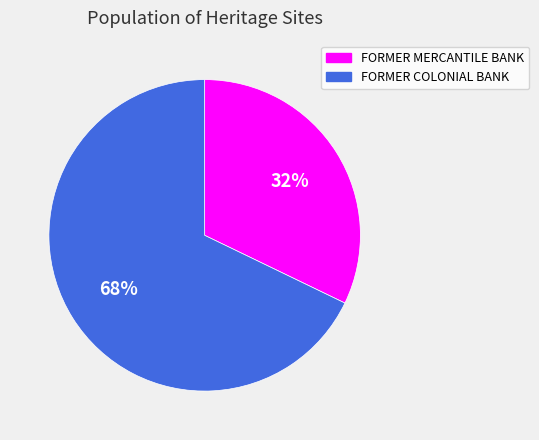

To the nearest percent, what is the average slice percentage?

50%